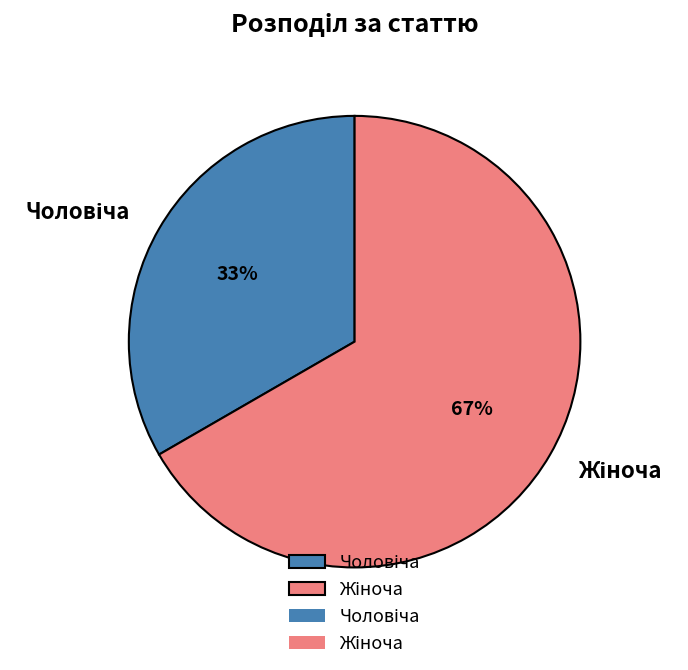

Does any single category account for the majority?

Yes